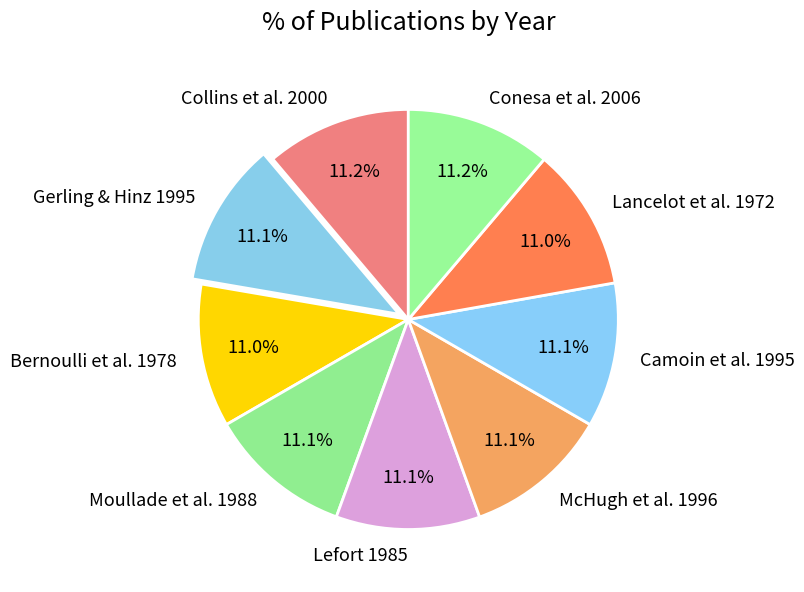

Is there a majority slice in this chart?

No